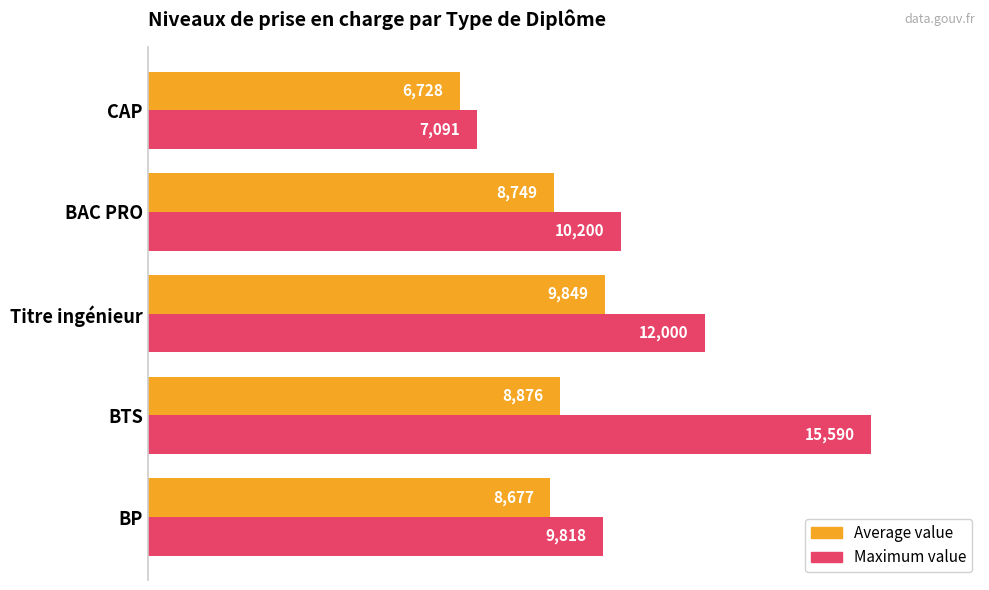

What is the maximum value for Maximum value?

15590